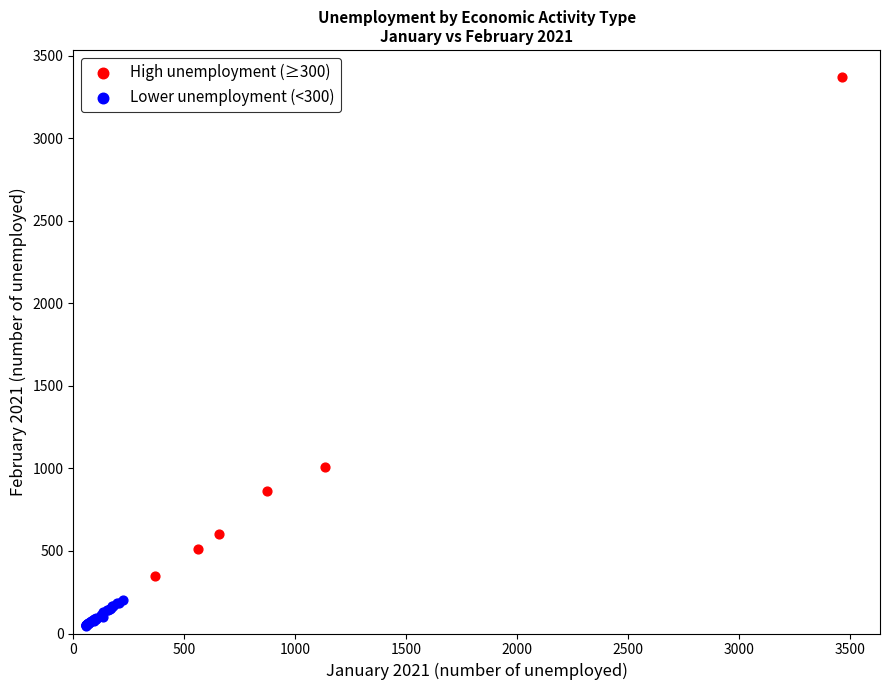

Which series has the widest spread of Y values?

High unemployment (≥300)